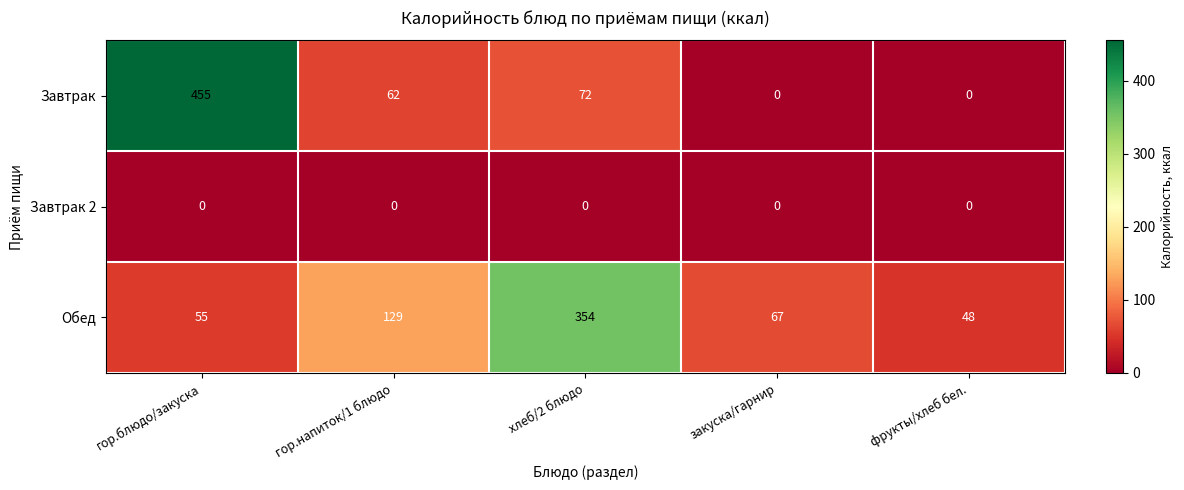

What is the difference between the highest and lowest values at гор.блюдо/закуска?

455